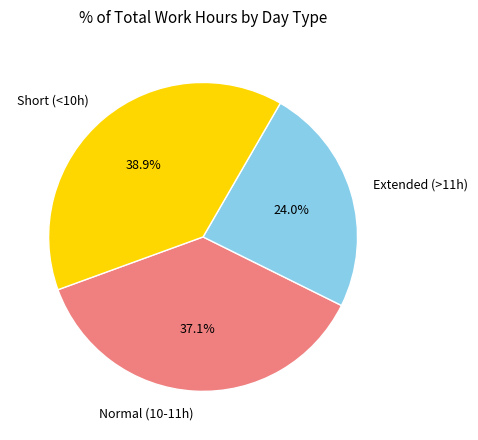

To the nearest percent, what is the average slice percentage?

33%